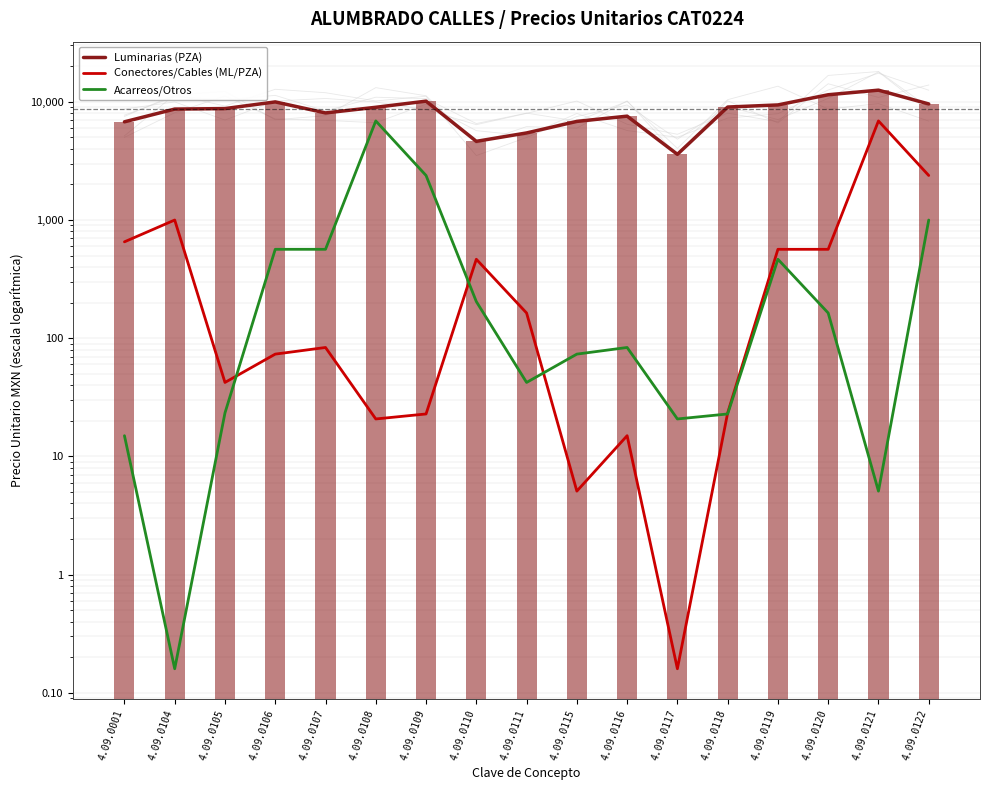

Reading left to right, transcribe all the data shown in this chart.

Luminarias (PZA): 6764.6	8672.2	8757.4	9970.5	8045.7	8980.2	10119.0	4628.2	5448.2	6820.4	7556.6	3592.7	9022.0	9401.1	11463.2	12536.2	9582.9
Conectores/Cables (ML/PZA): 653.5	999.2	42.2	73.4	83.5	20.8	22.9	465.5	163.4	5.1	15.0	0.2	23.3	565.0	565.0	6885.3	2379.6
Acarreos/Otros: 15.0	0.2	23.3	565.0	565.0	6885.3	2379.6	204.2	42.2	73.4	83.5	20.8	22.9	465.5	163.4	5.1	999.2